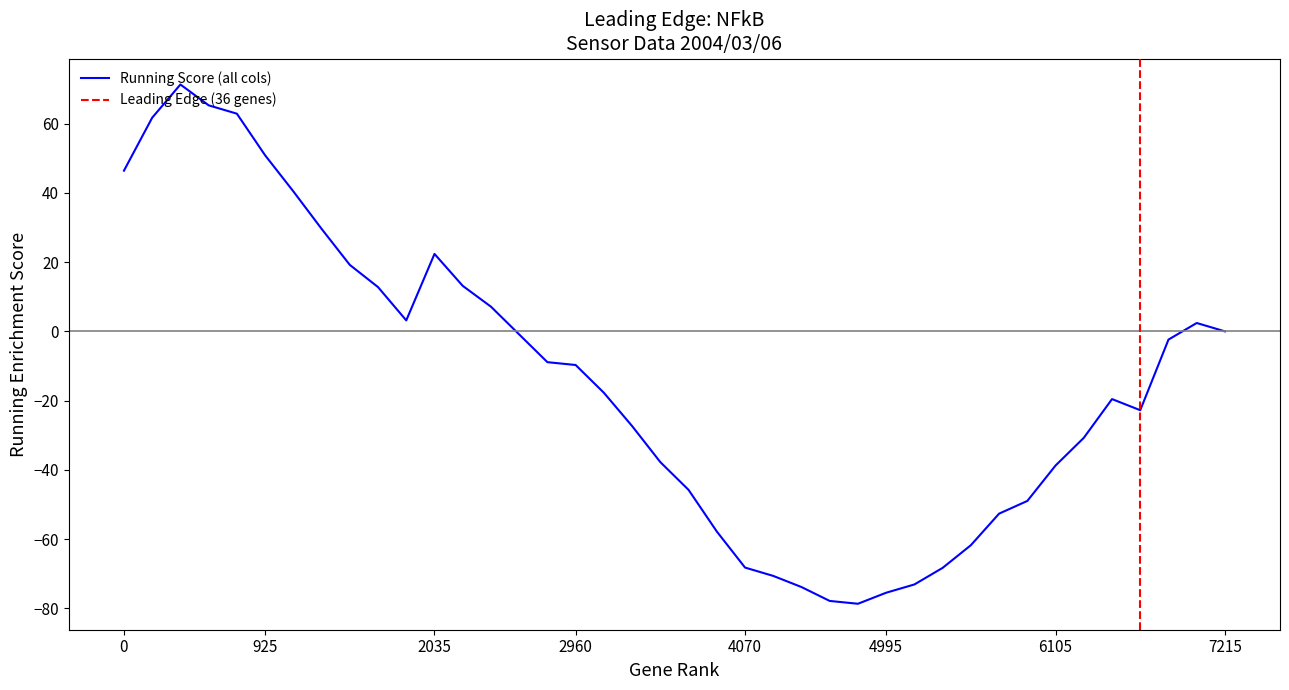

What is the maximum value shown in the chart?

71.3